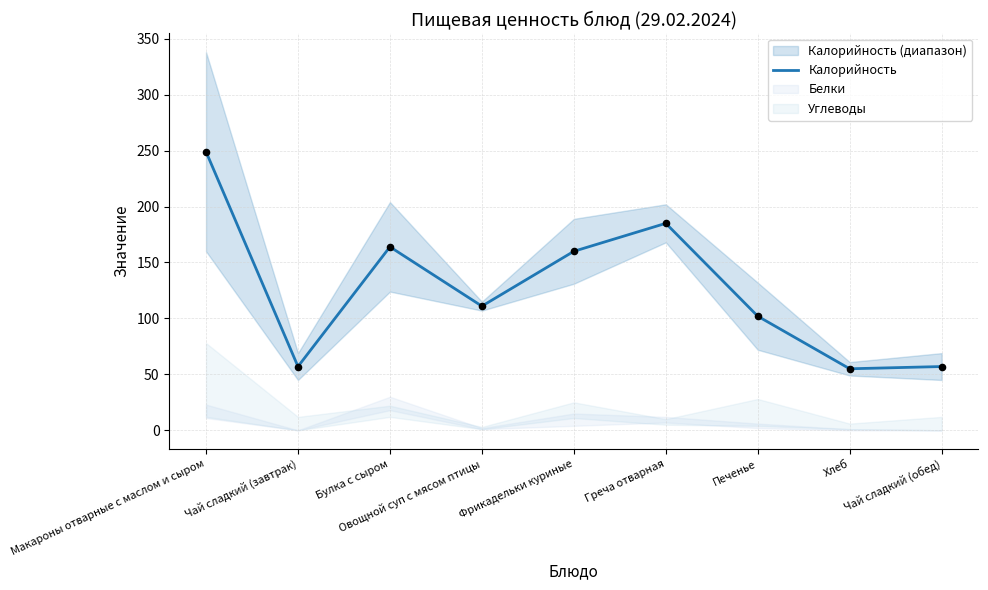

What is the ratio of the value at Печенье to the value at Хлеб?

1.9